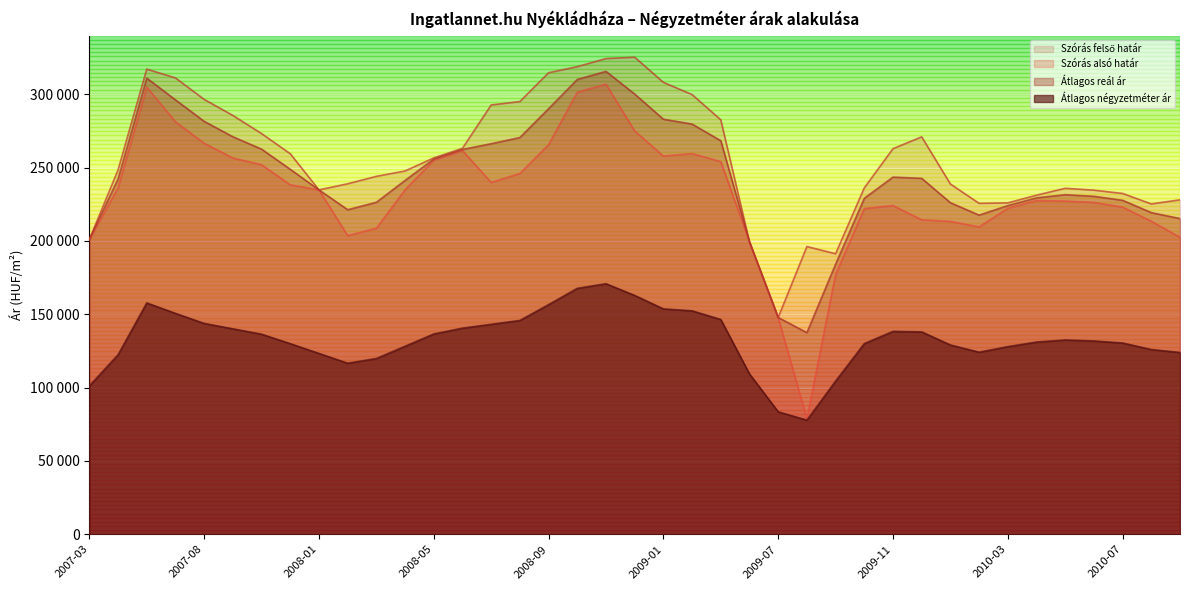

True or false: Szórás alsó határ has a value of 234835 at 2008-01.

True